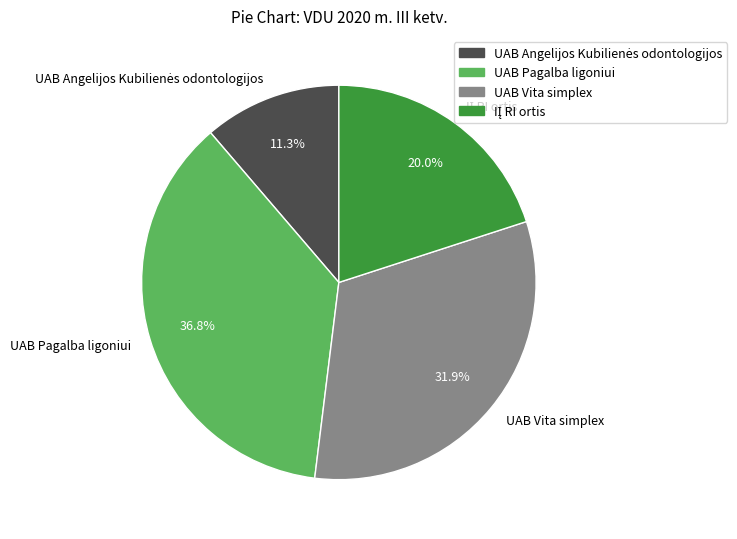

Approximately how many times larger is the value at UAB Vita simplex compared to UAB Pagalba ligoniui?

0.9